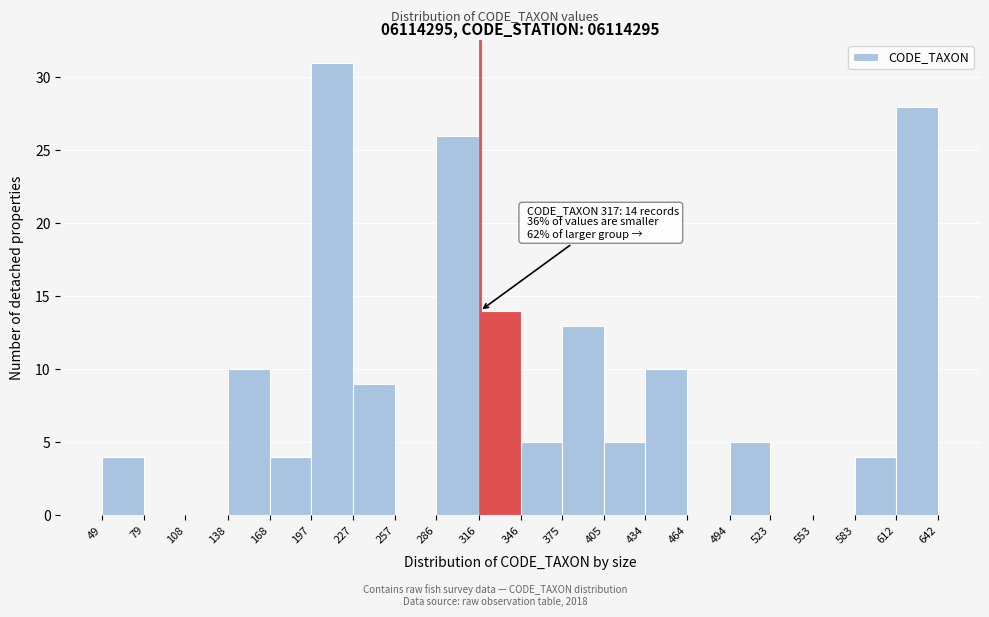

Which range on the x-axis has the tallest bar?

197 to 227